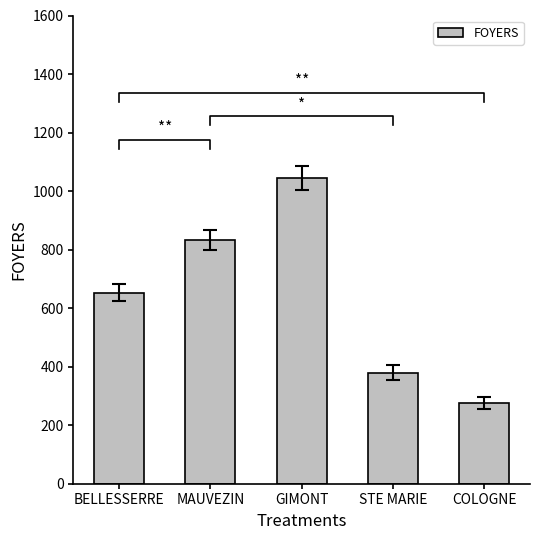

What is the value of the 4th bar from the left?

380